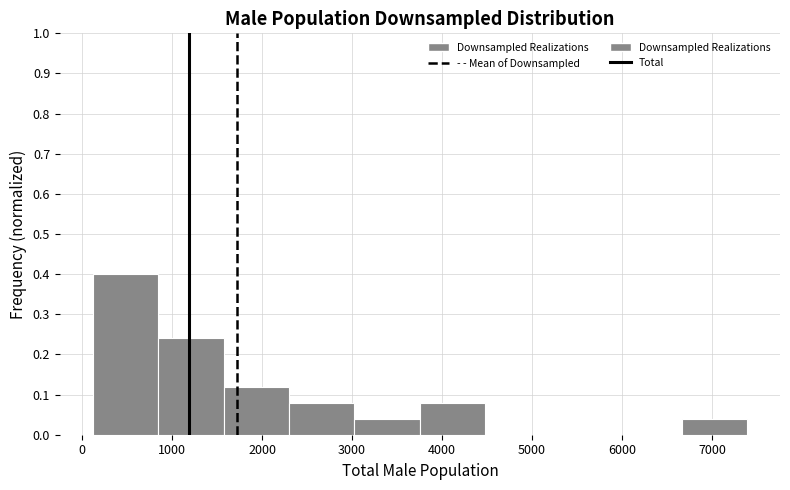

Reading left to right, transcribe this chart: for each bar, give the range it covers on the x-axis and its height. Neither the bar edges nor the heights are printed on the chart, so give them approximately, as read against the axes.

100 to 800: 0.40
800 to 1600: 0.24
1600 to 2300: 0.12
2300 to 3000: 0.08
3000 to 3800: 0.04
3800 to 4500: 0.08
4500 to 5200: 0
5200 to 5900: 0
5900 to 6700: 0
6700 to 7400: 0.04